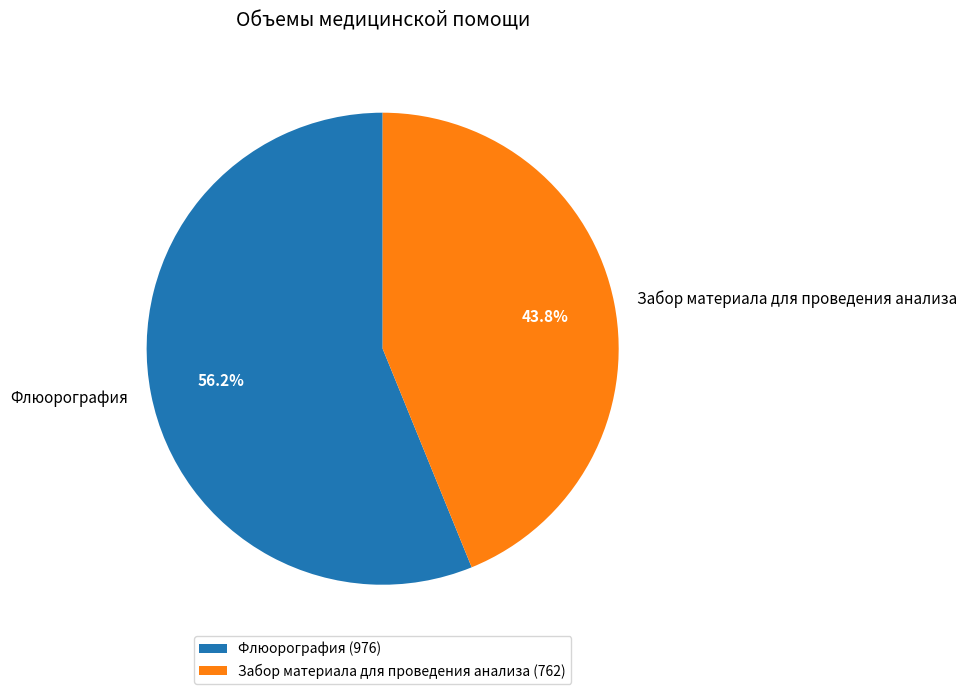

What is the largest slice in the pie chart?

Флюорография